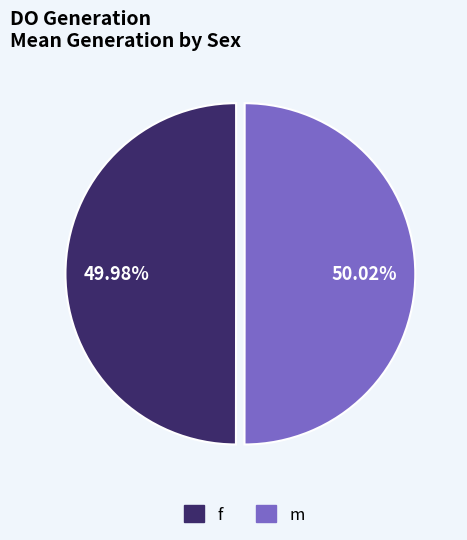

What percentage is NOT represented by f?

50.0%